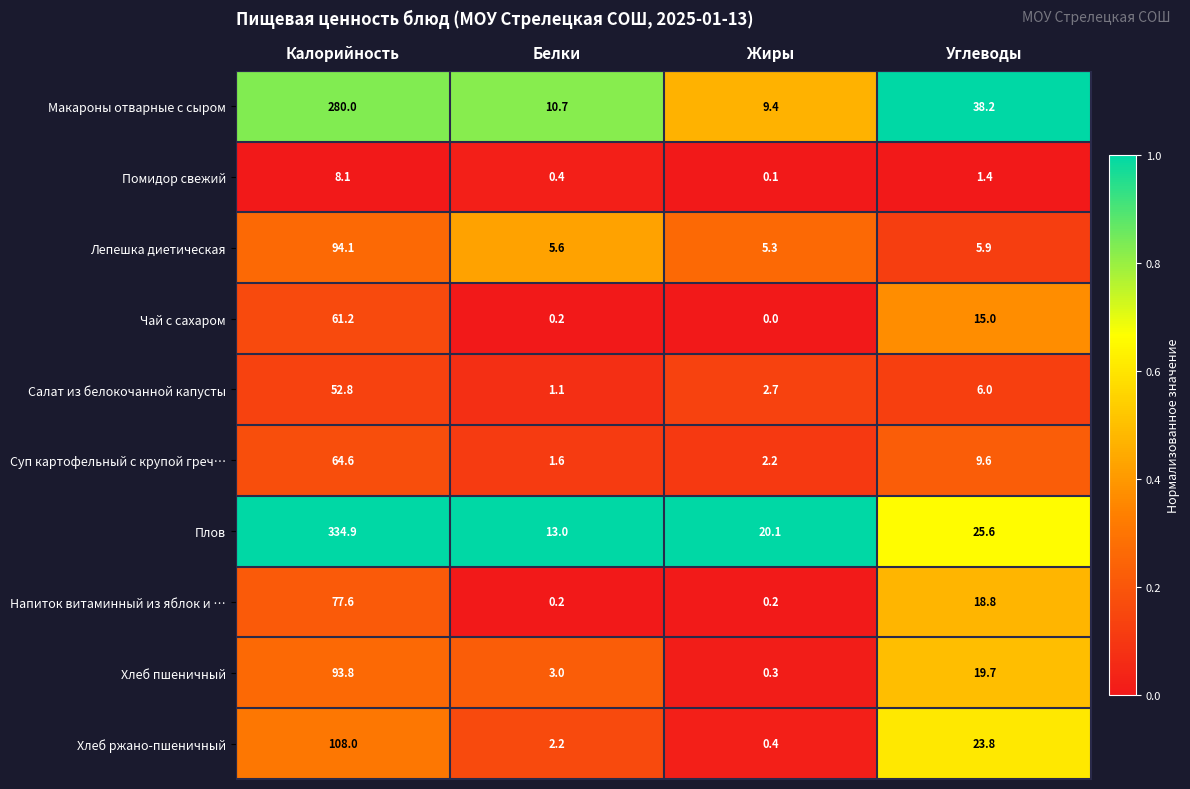

Rank the series by their maximum value, from lowest to highest.

Помидор свежий, Салат из белокочанной капусты, Чай с сахаром, Суп картофельный с крупой греч…, Напиток витаминный из яблок и …, Хлеб пшеничный, Лепешка диетическая, Хлеб ржано-пшеничный, Макароны отварные с сыром, Плов